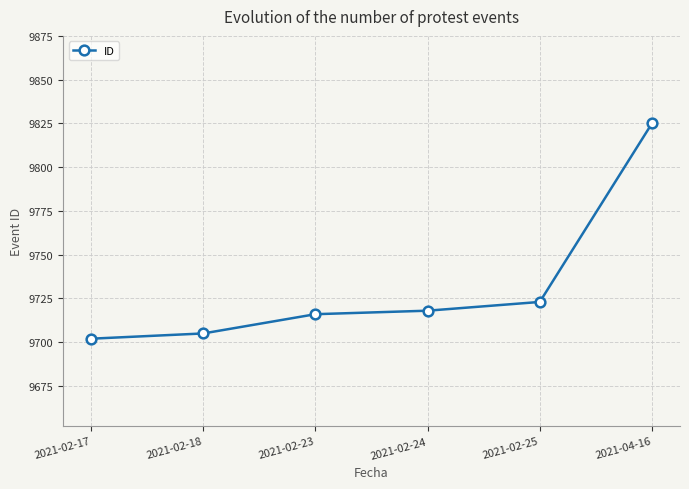

The value at 2021-02-18 is 9705. True or false?

True